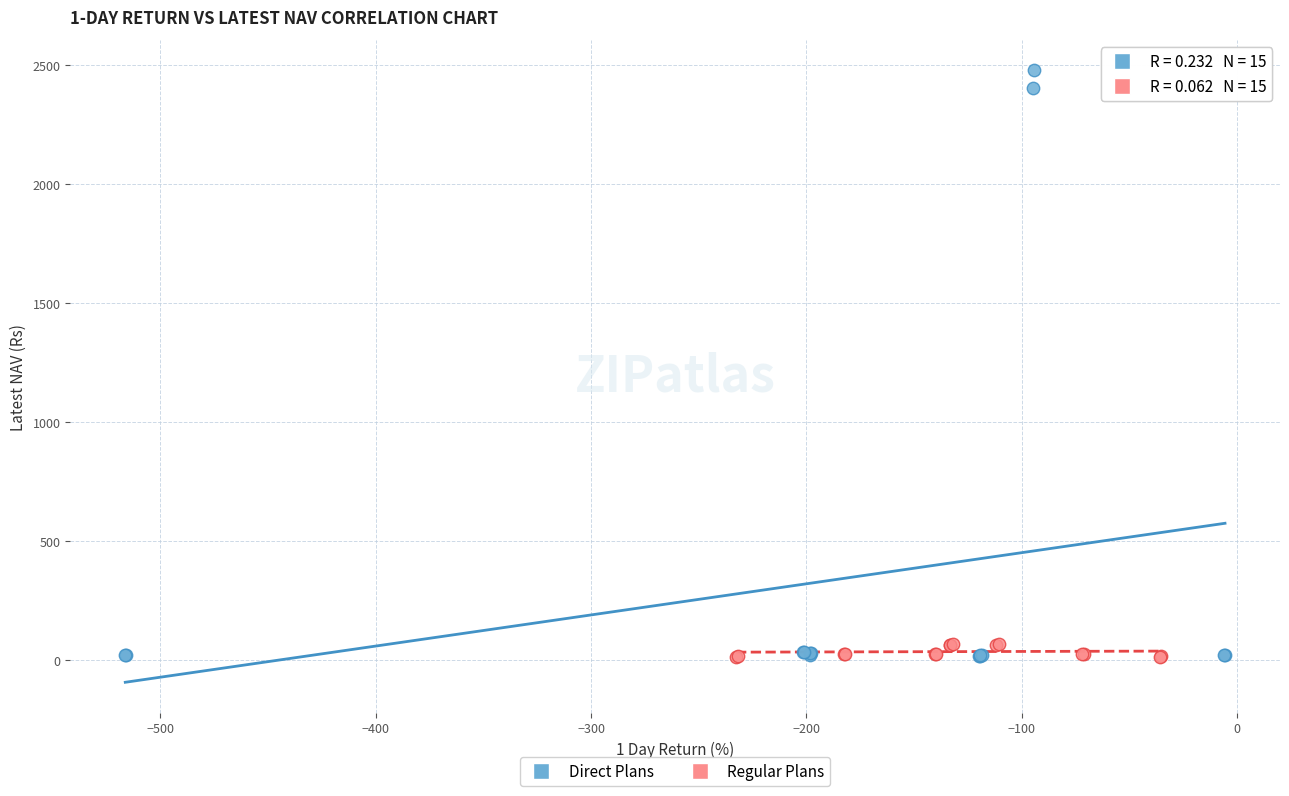

Which series has the widest spread of Y values?

Direct Plans